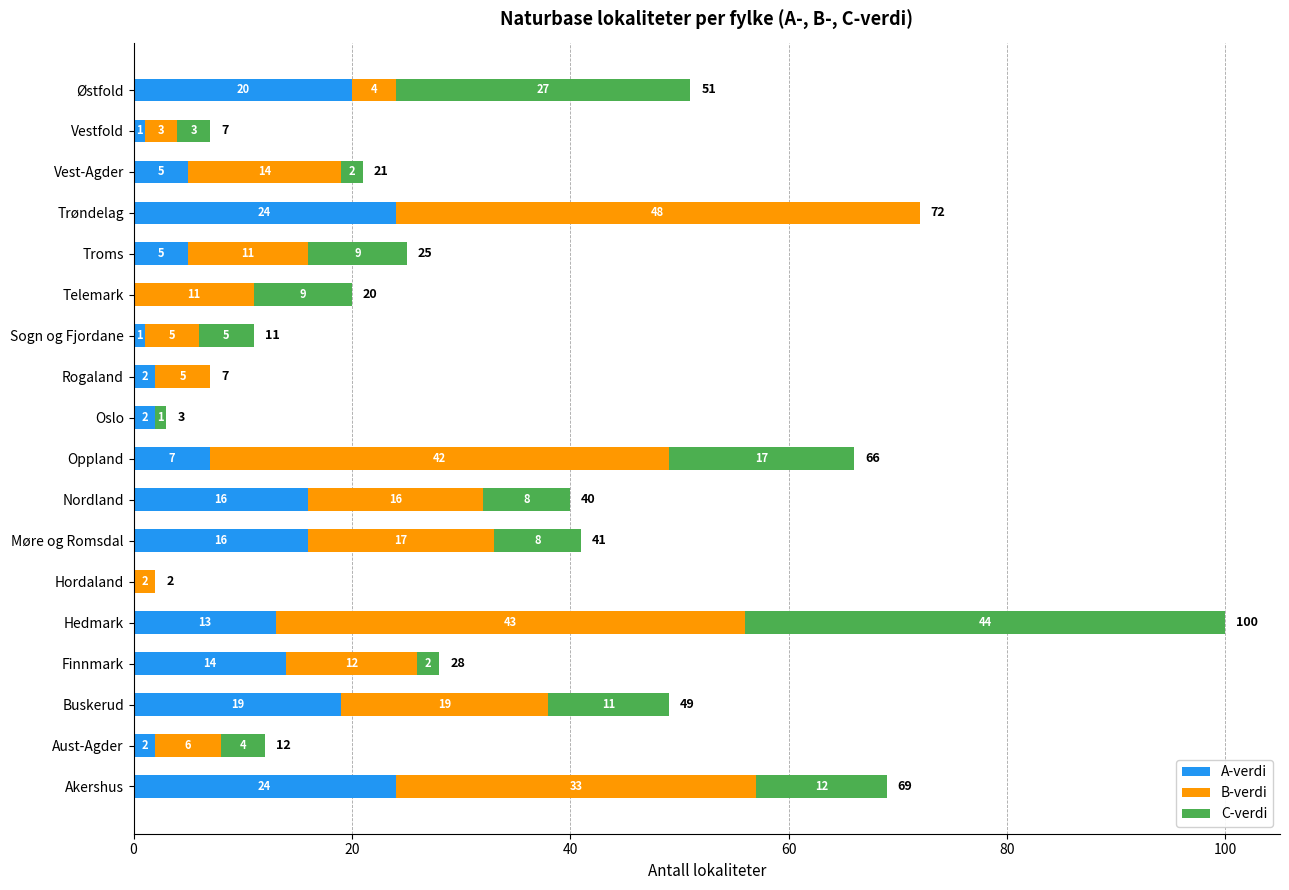

What is the total value across all series at Østfold?

51